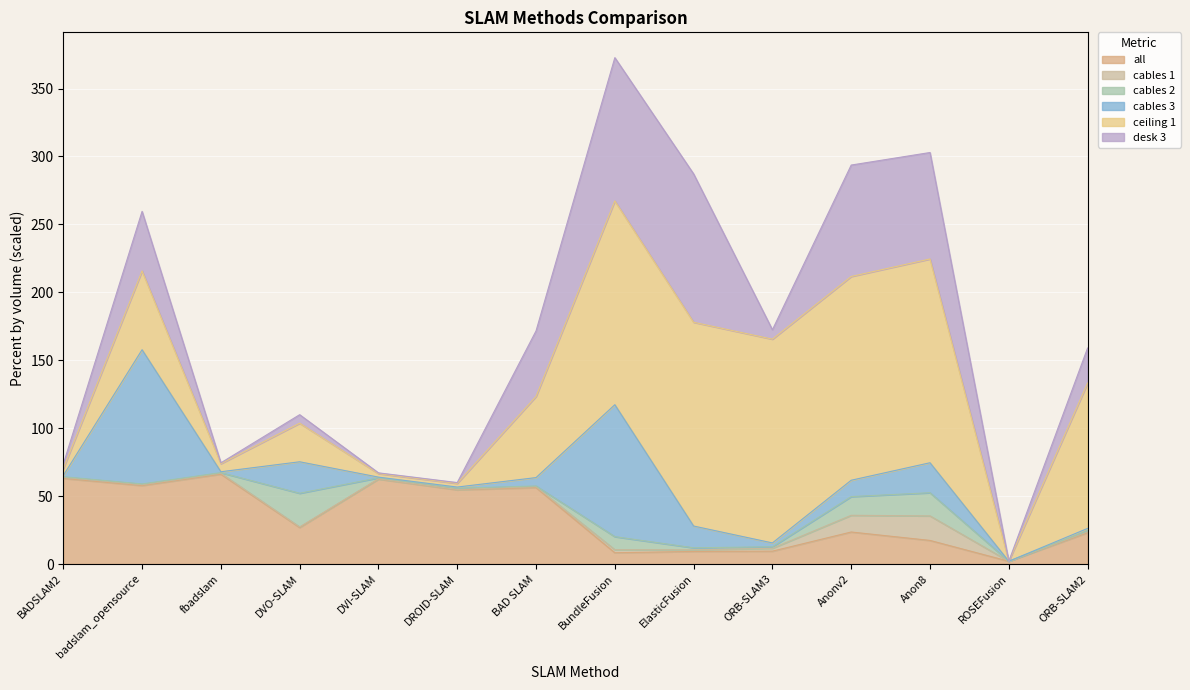

What is the approximate value of all at Anon8?

17.4